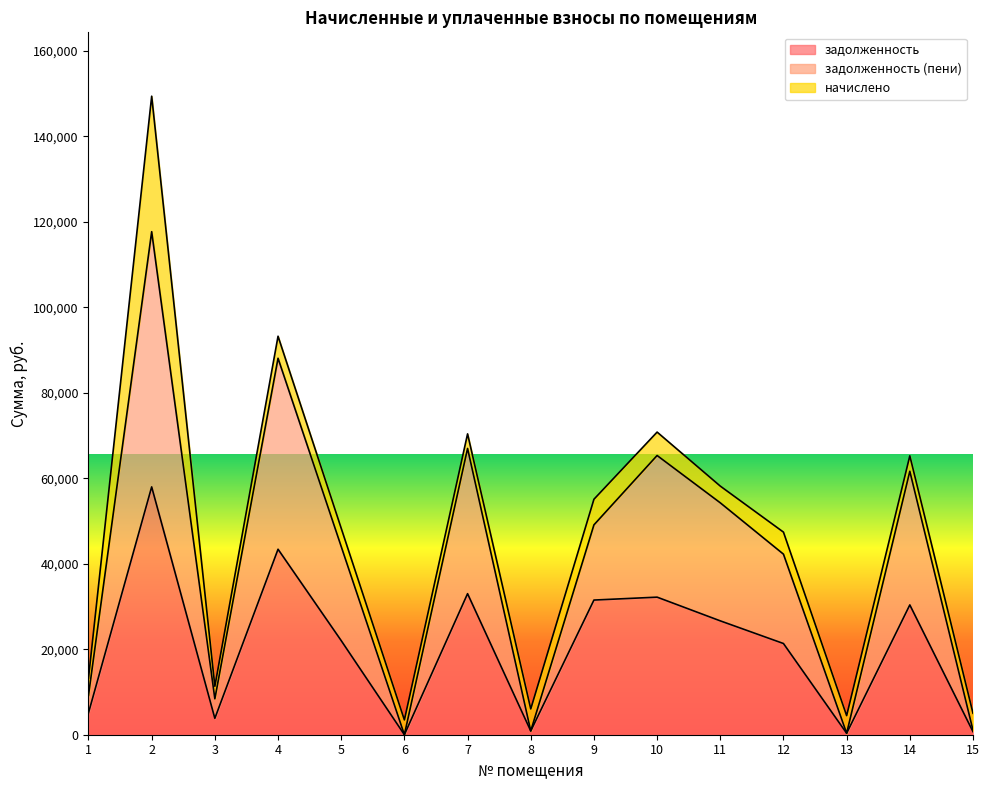

The задолженность series shows 57982.3 at 2. True or false?

True